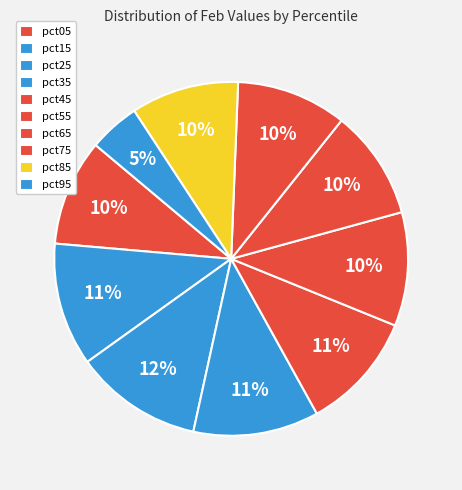

To the nearest percent, what is the difference between the pct35 and pct95 slice percentages?

7%